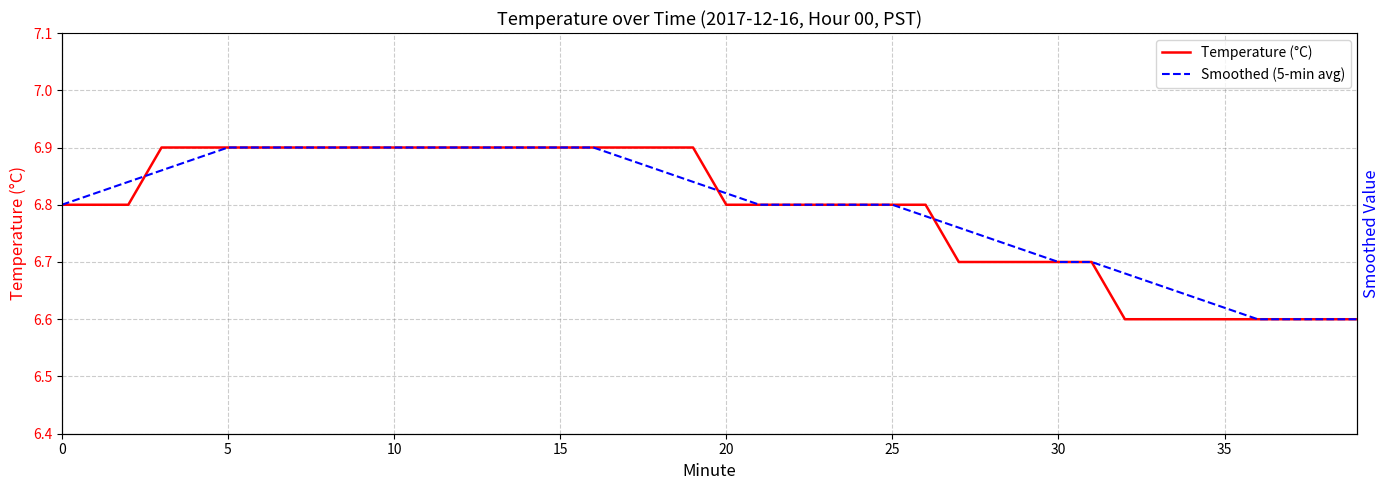

After their last crossing, which series has the higher values: Temperature (°C) or Smoothed (5-min avg)?

Smoothed (5-min avg)